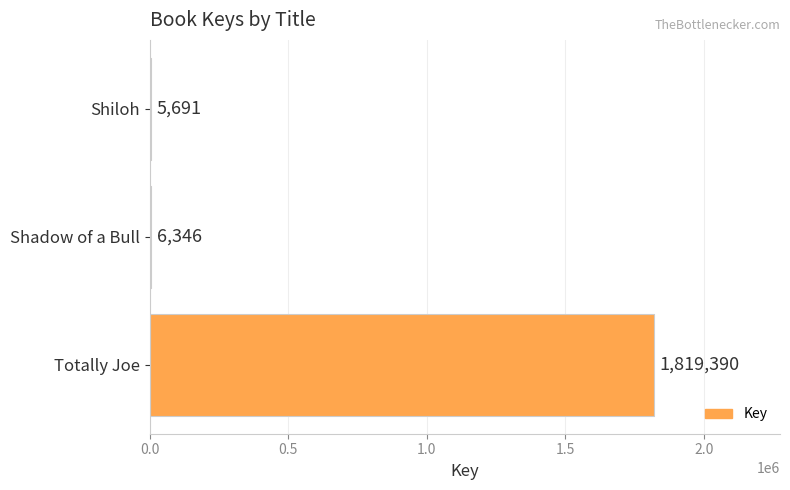

True or false: the data shows 1819390 at Totally Joe.

True